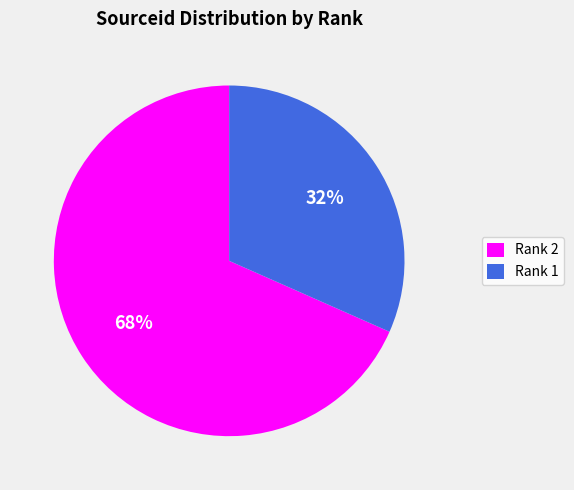

Which category has the smallest portion of the pie?

Rank 1